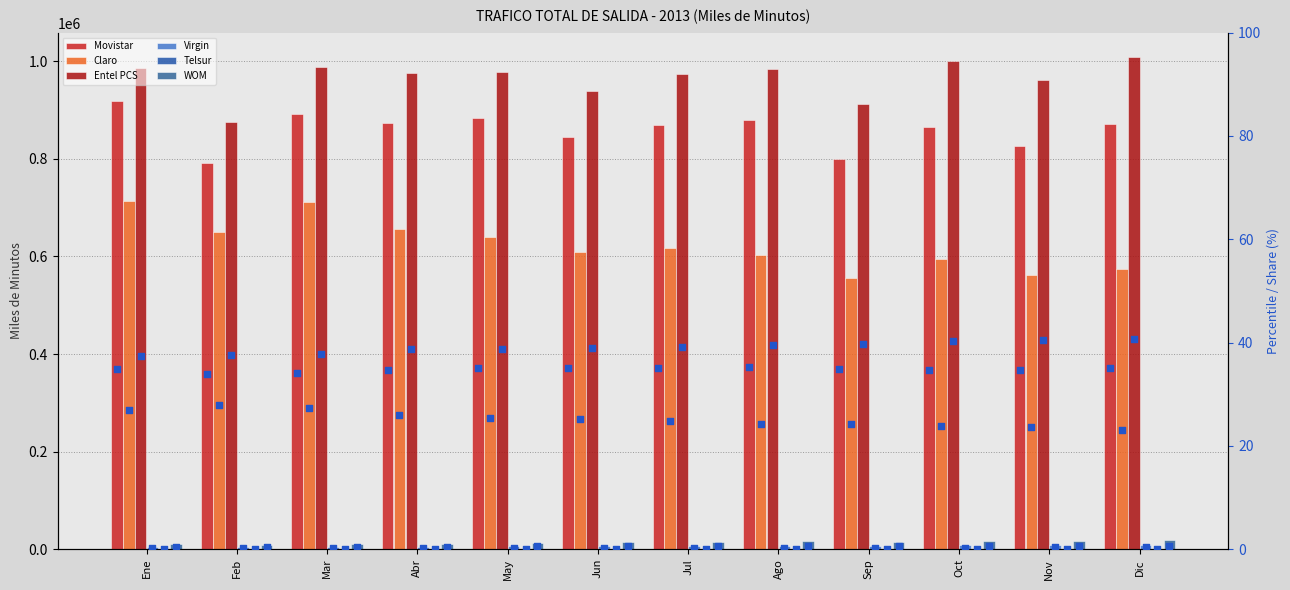

What are all the series names shown in the legend?

Movistar, Claro, Entel PCS, Virgin, Telsur, WOM